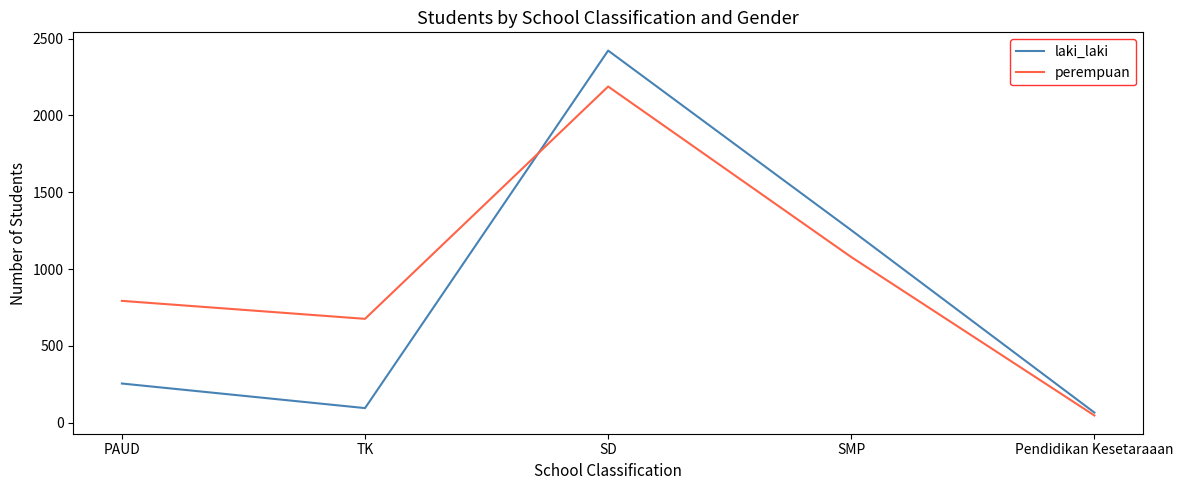

What value does the perempuan series have at TK, to the nearest 100?

700